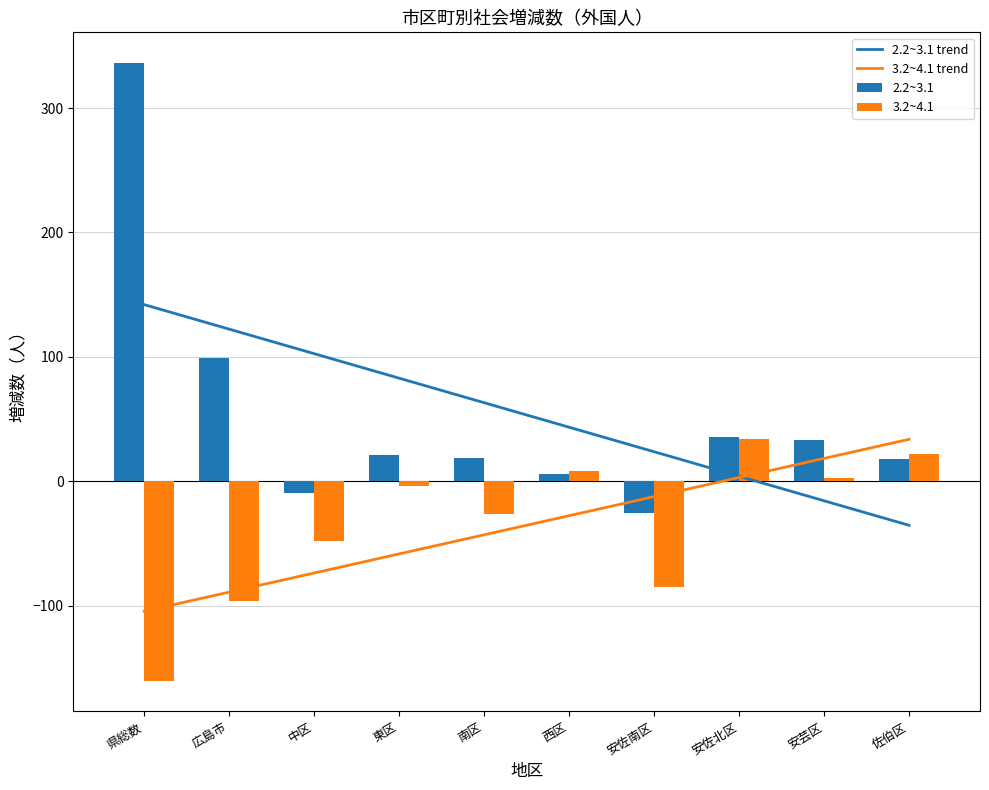

Which category has the lowest value in the 3.2~4.1 trend series?

県総数